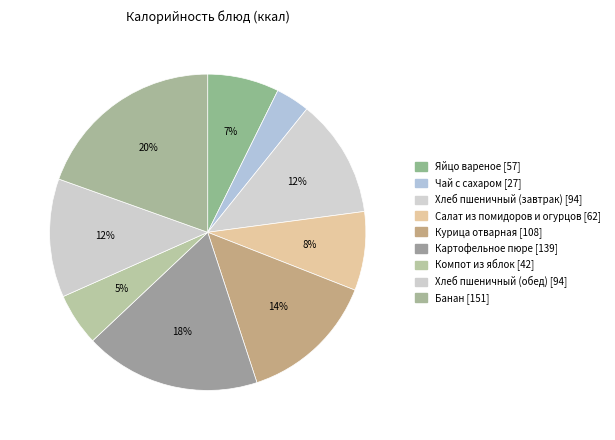

To the nearest percent, what portion does Хлеб пшеничный (завтрак) represent?

12%